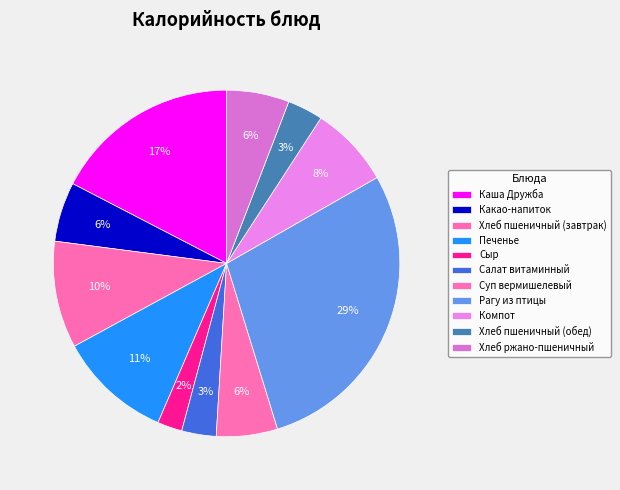

Is Хлеб пшеничный (обед) the majority of the pie?

No